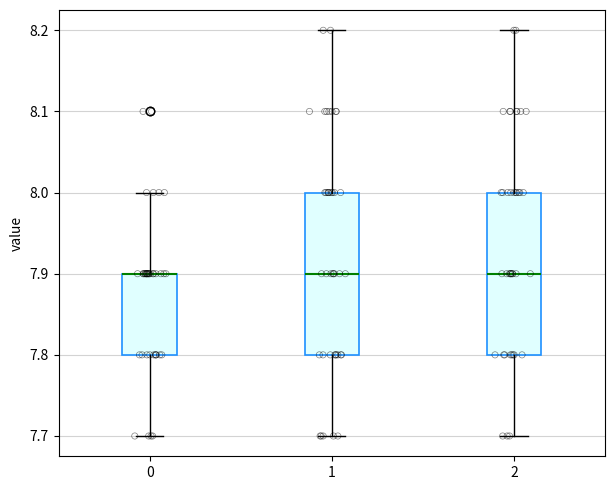

Reading left to right, read every box against the y-axis: the position of its median line, the range the box covers, and the ends of its whiskers. The values are not printed on the chart, so give them approximately, as read against the axis.

0: median 7.9 (drawn on the box's upper edge), box 7.8 to 7.9, whiskers 7.7 to 8.0
1: median 7.9, box 7.8 to 8.0, whiskers 7.7 to 8.2
2: median 7.9, box 7.8 to 8.0, whiskers 7.7 to 8.2